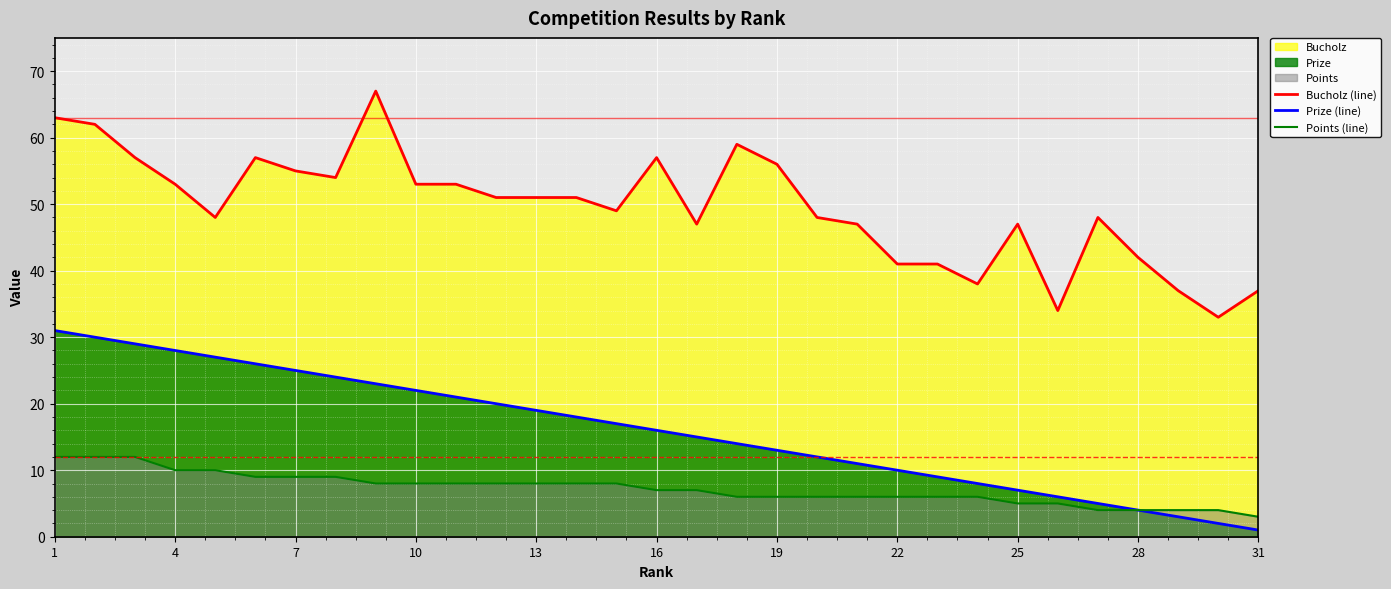

Rank the series by their average value, from highest to lowest.

Bucholz (line), Prize (line), Points (line)